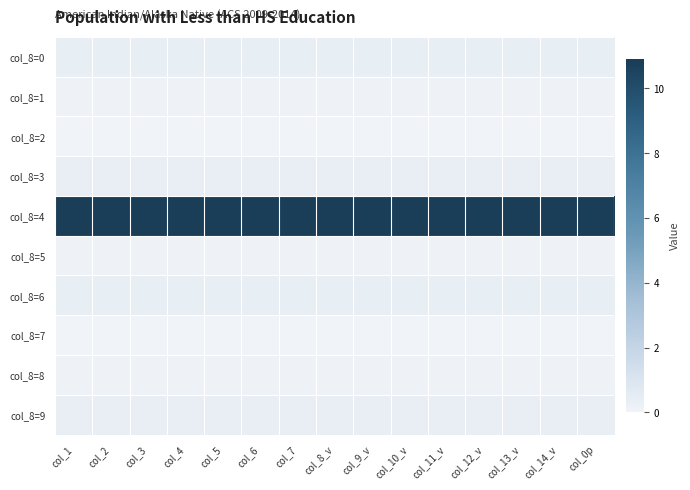

At which category is the sum across all series the highest?

col_1